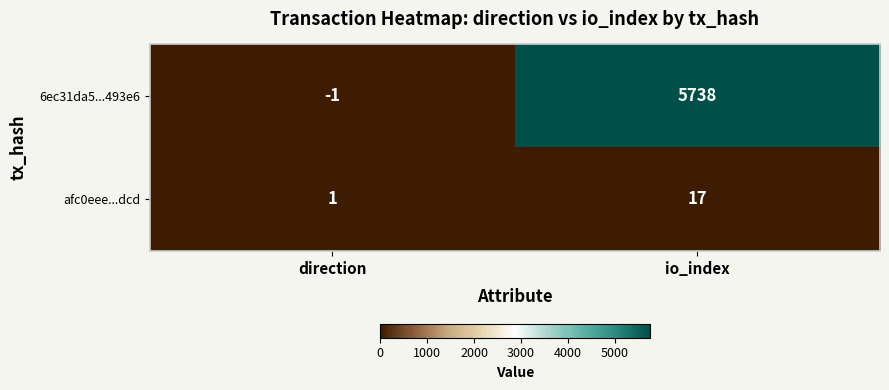

What is the average value of the afc0eee...dcd series?

9